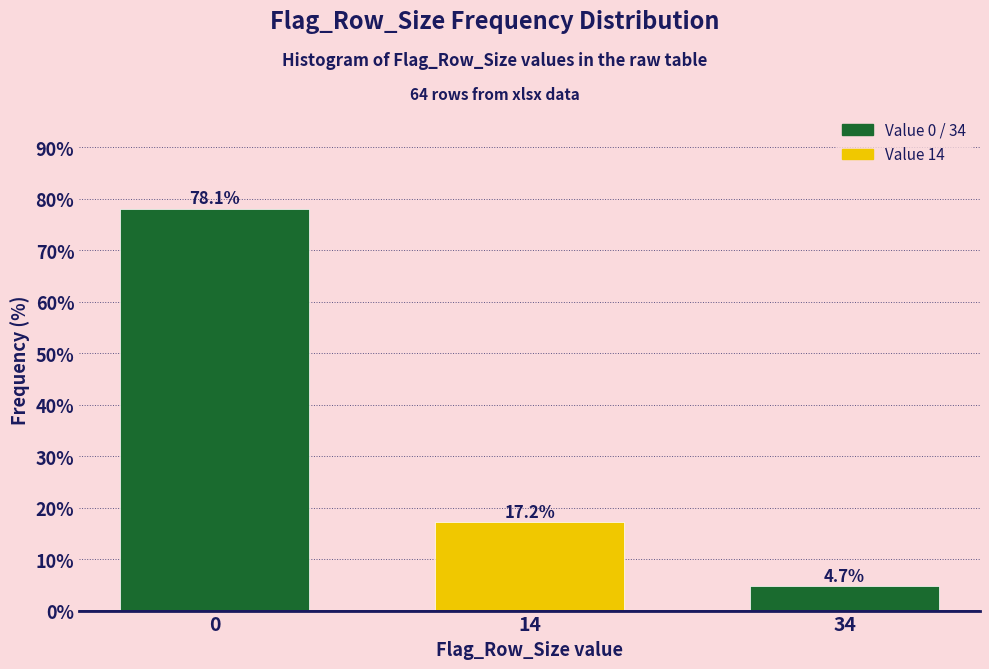

Reading left to right, transcribe all the data shown in this chart.

0=78.1	14=17.2	34=4.7